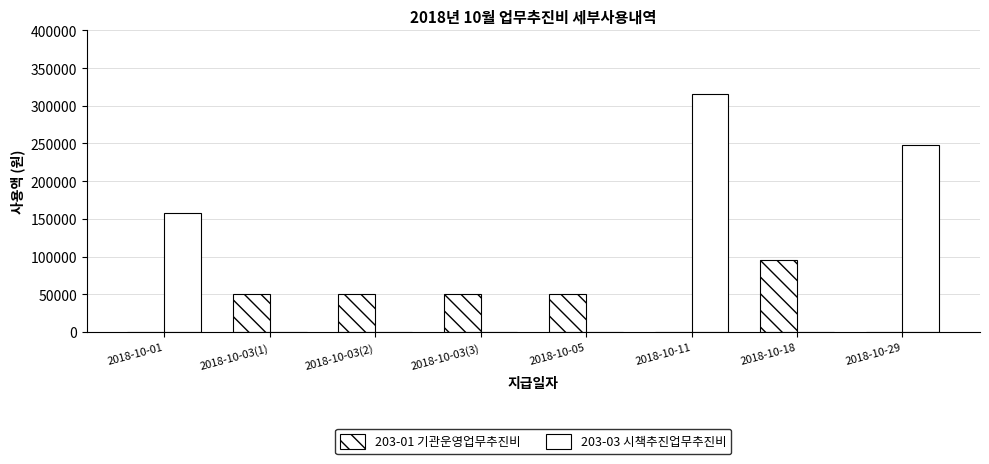

At which category is the sum across all series the highest?

2018-10-11